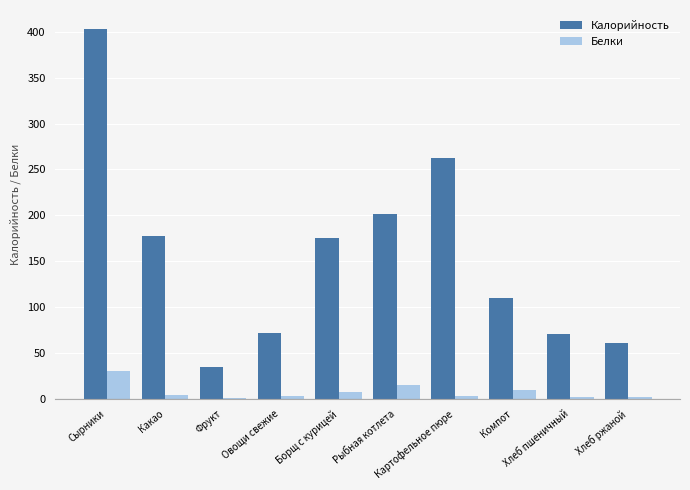

Which series has the largest total across all categories?

Калорийность